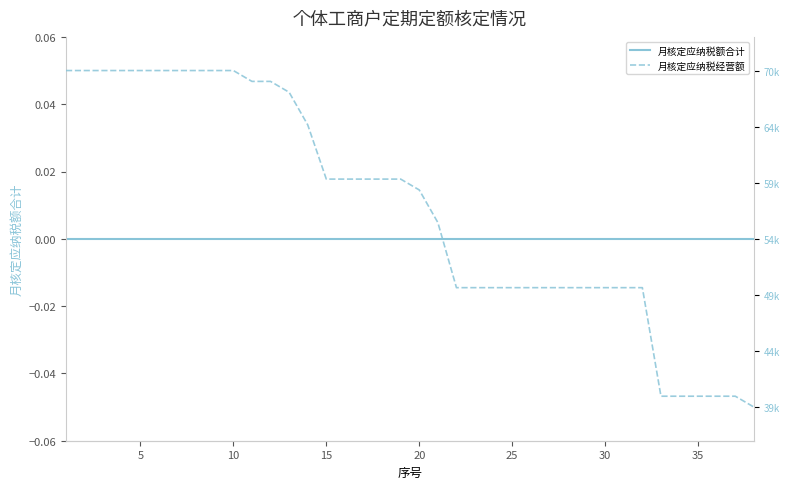

Is it true that 月核定应纳税额合计 equals 0.0 at 5?

True